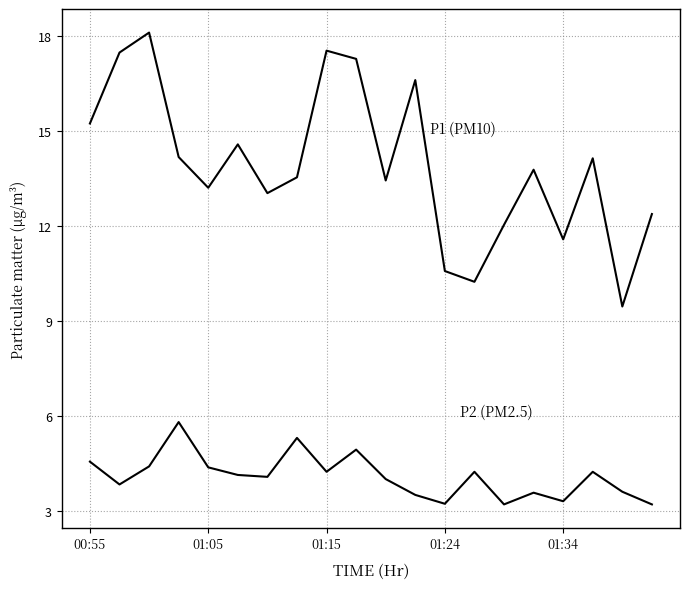

Does the chart have visible grid lines?

Yes